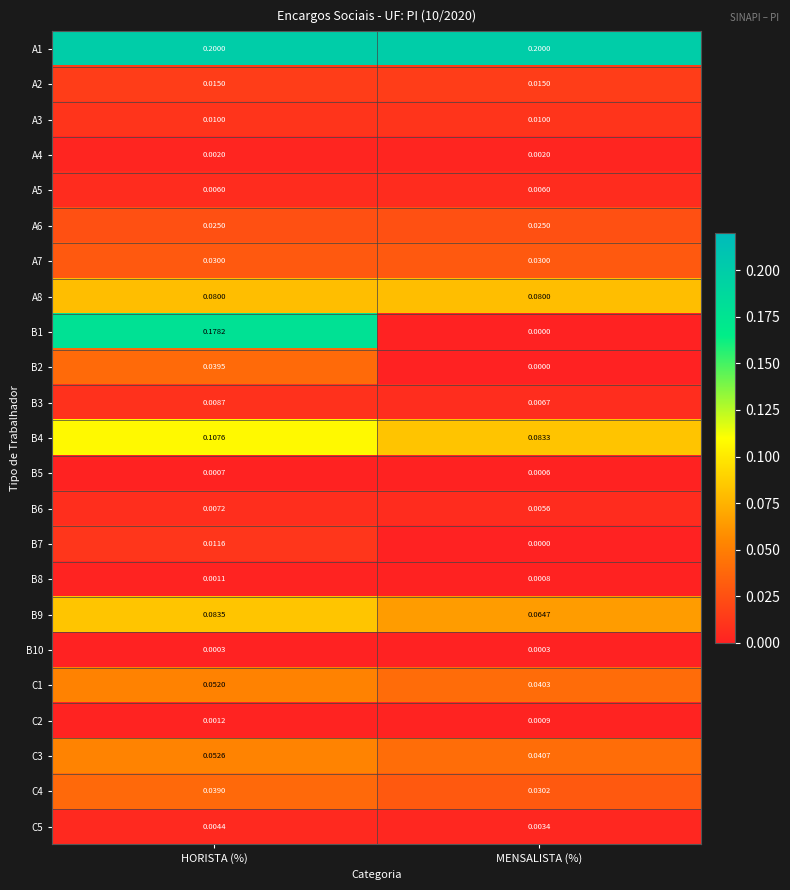

At which label is C5 closest to 0?

MENSALISTA (%)